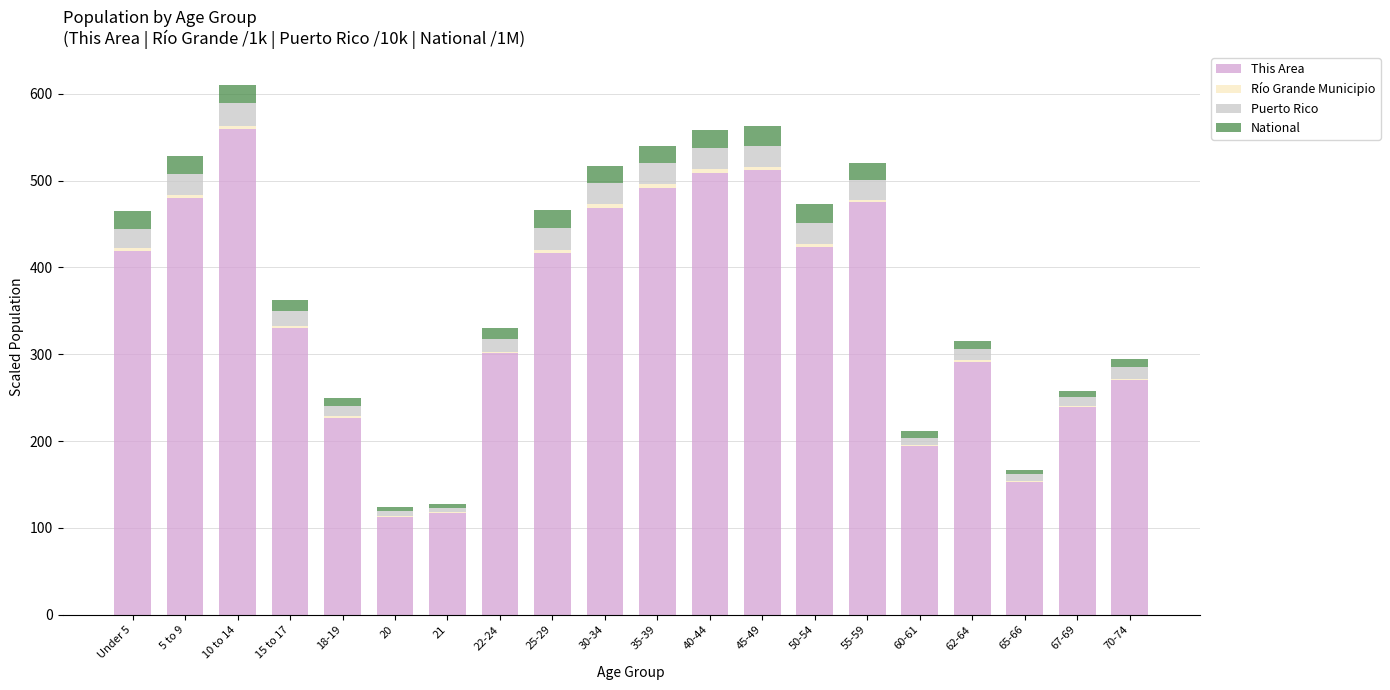

The value of This Area at 70-74 is 431.1. True or false?

False